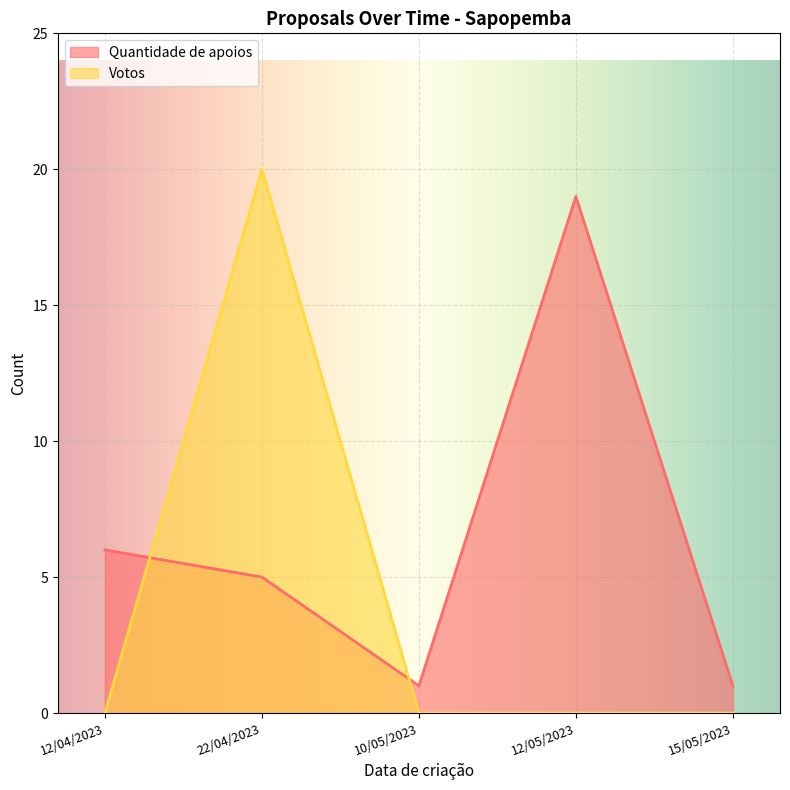

What is the difference between the Quantidade de apoios values at 15/05/2023 and 22/04/2023?

4